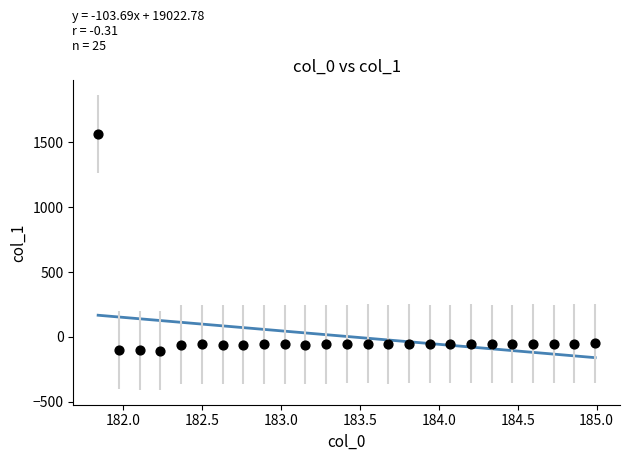

What is the range of Y values (max minus min)?

1666.8